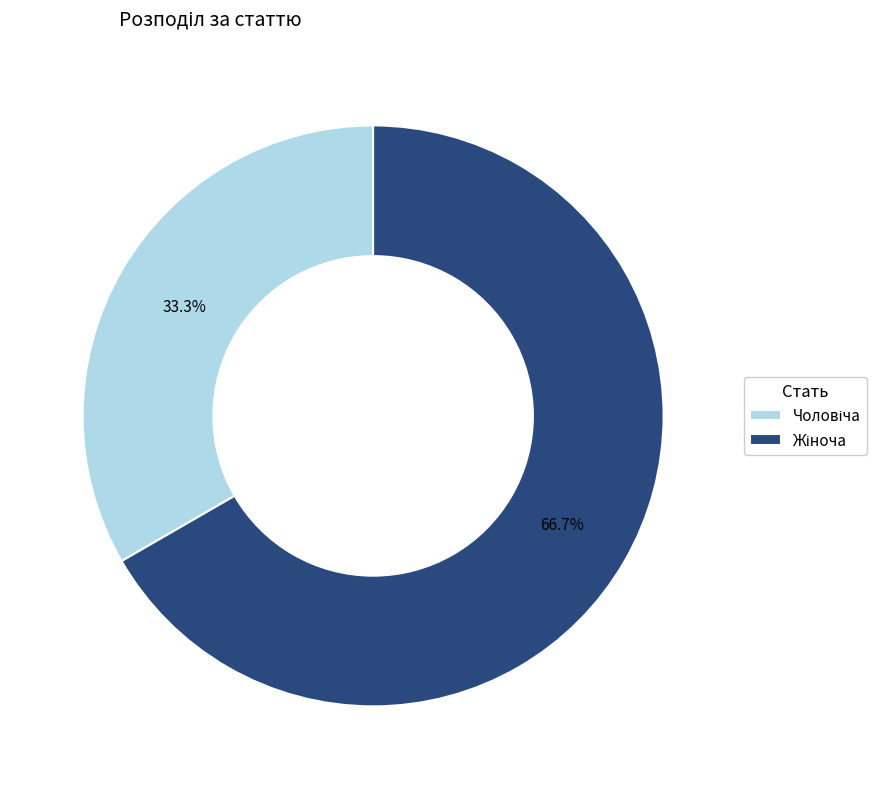

Does any single category account for the majority?

Yes